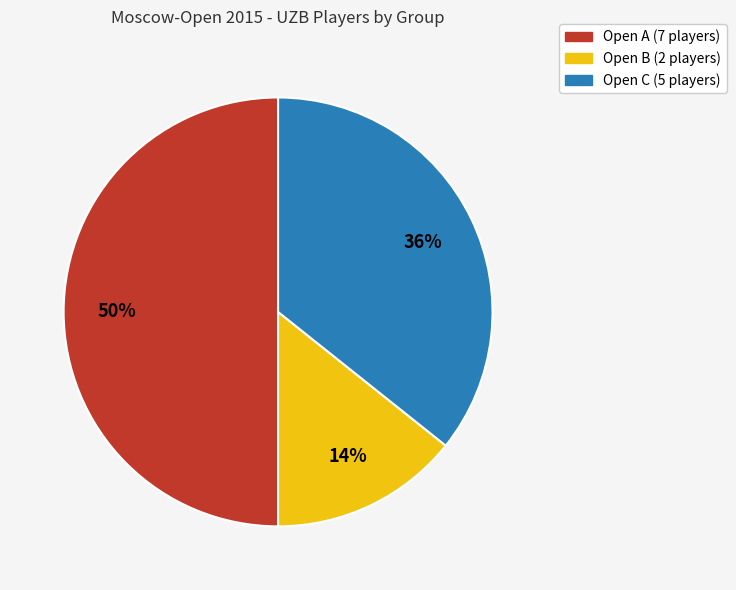

To the nearest percent, what portion does Open C represent?

36%